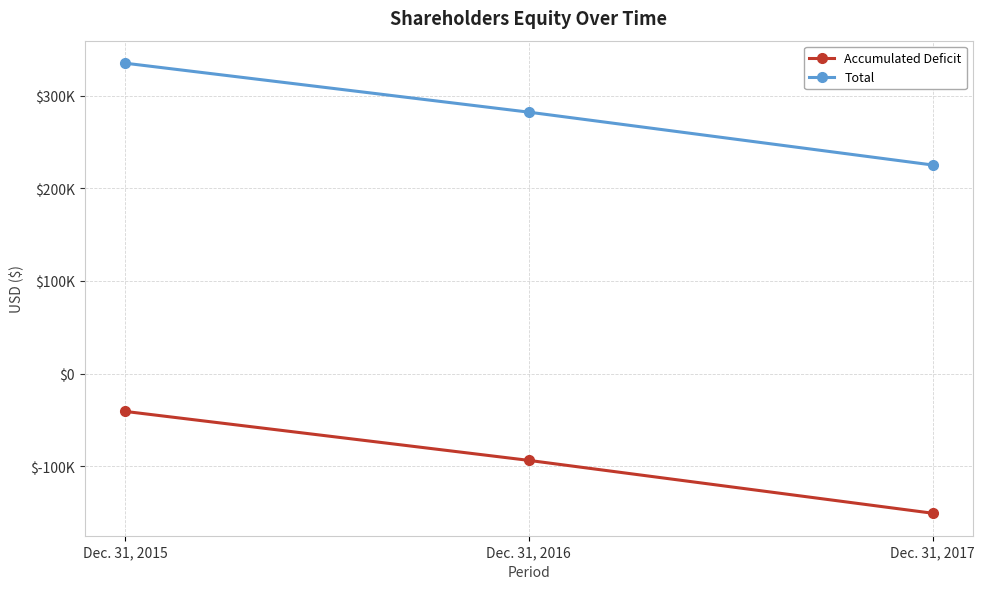

Is this an area chart (filled region under the line)?

No